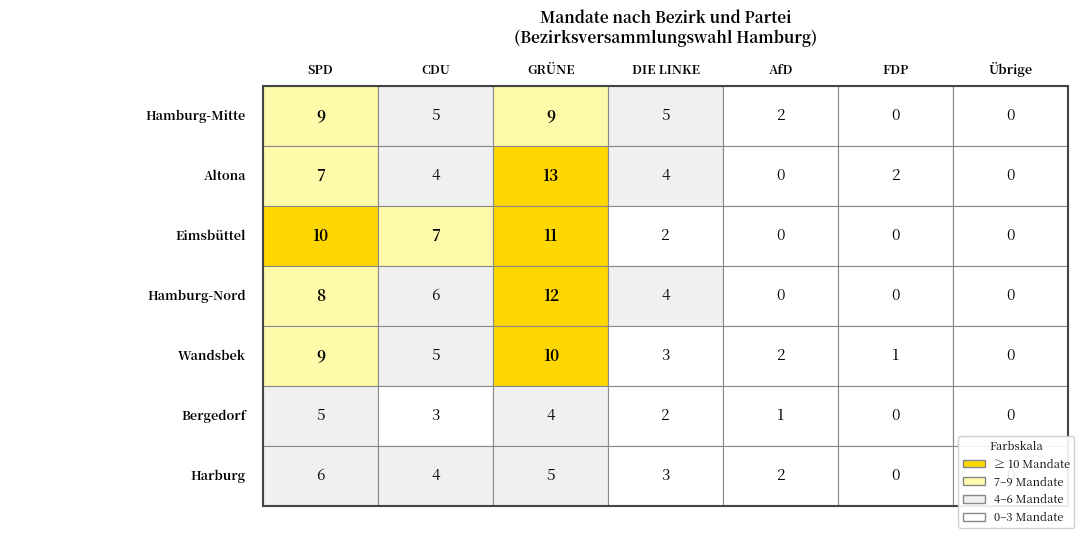

The value of Wandsbek at SPD is 9. True or false?

True